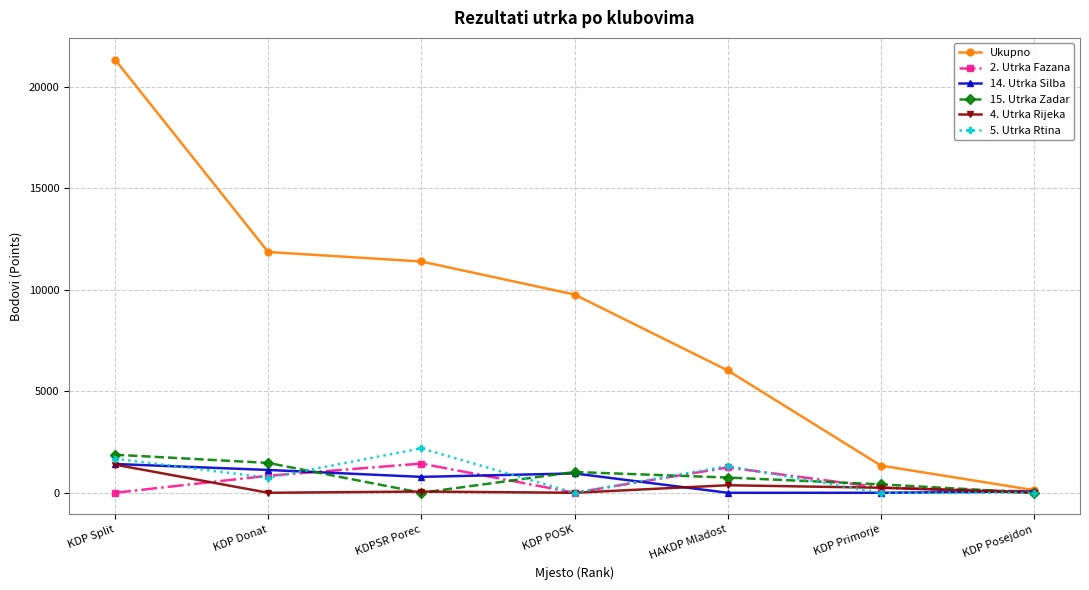

What is the label of the 5th point from the left?

HAKDP Mladost